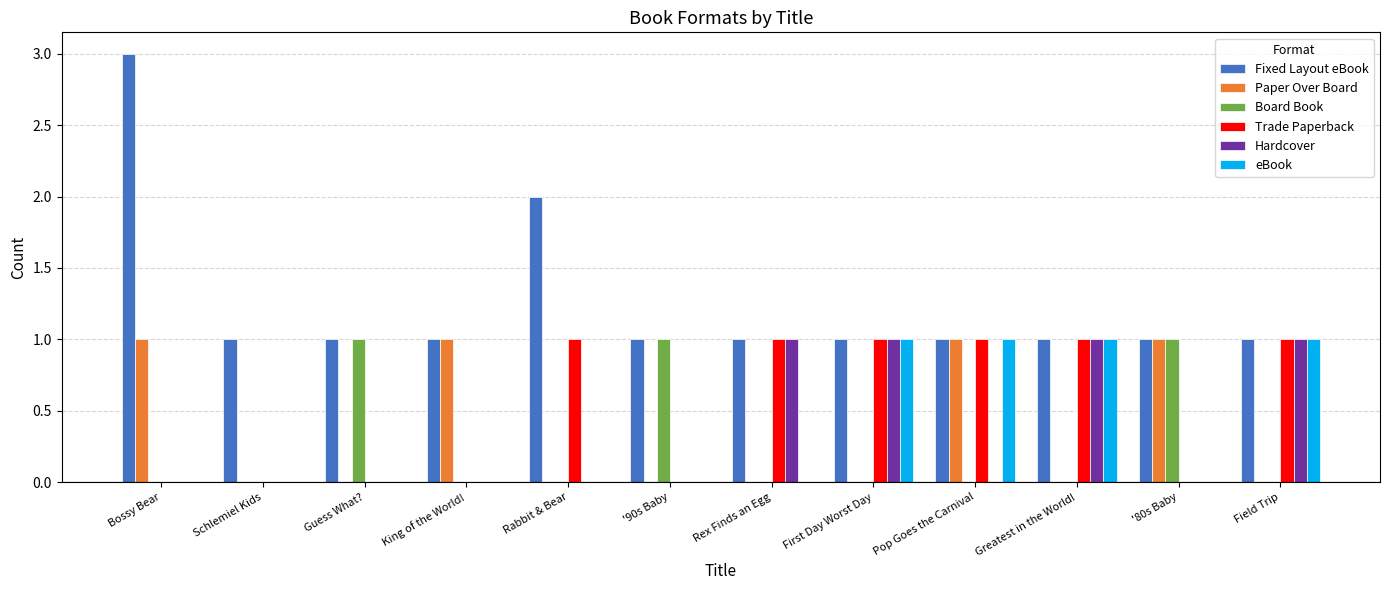

What is the total value across all series at Rex Finds an Egg?

3